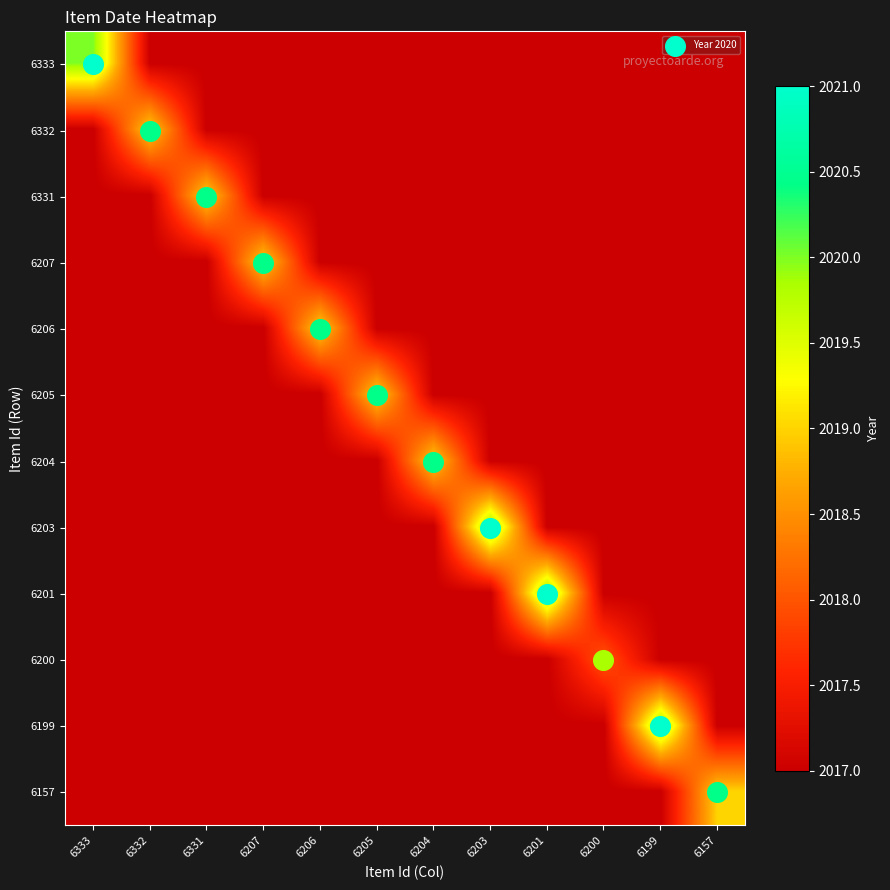

How many distinct data groups are displayed?

12